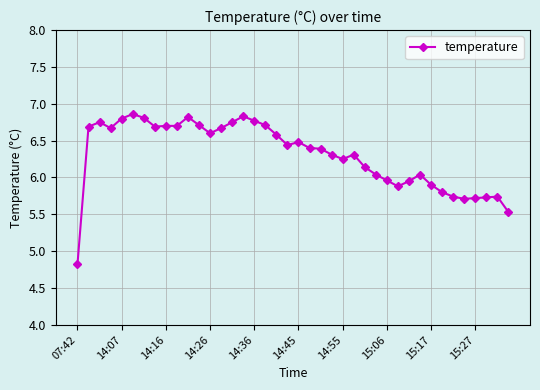

What is the smallest value displayed?

4.8